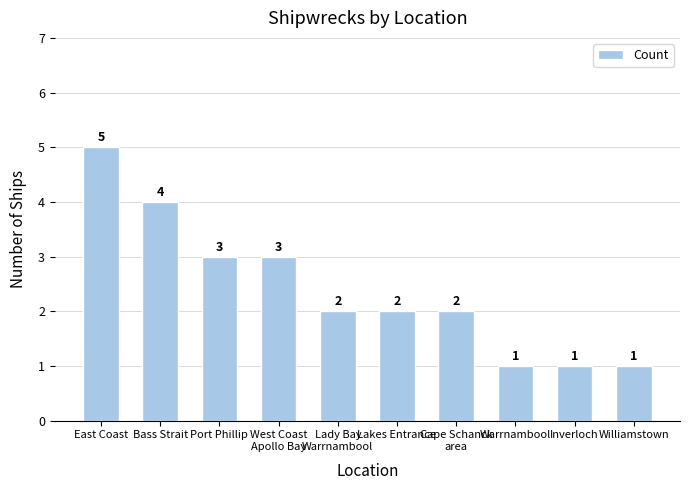

Reading right to left, transcribe all the data shown in this chart.

Williamstown=1	Inverloch=1	Warrnambool=1	Cape Schanck
area=2	Lakes Entrance=2	Lady Bay
Warrnambool=2	West Coast
Apollo Bay=3	Port Phillip=3	Bass Strait=4	East Coast=5